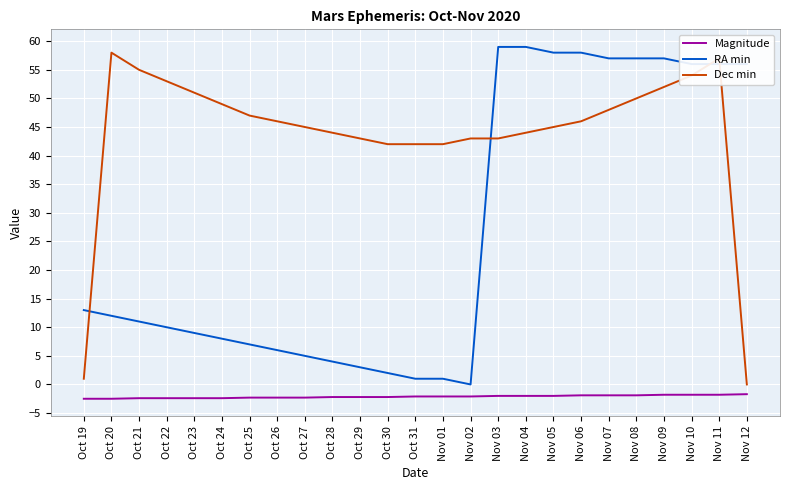

What position from the left is Nov 08?

21